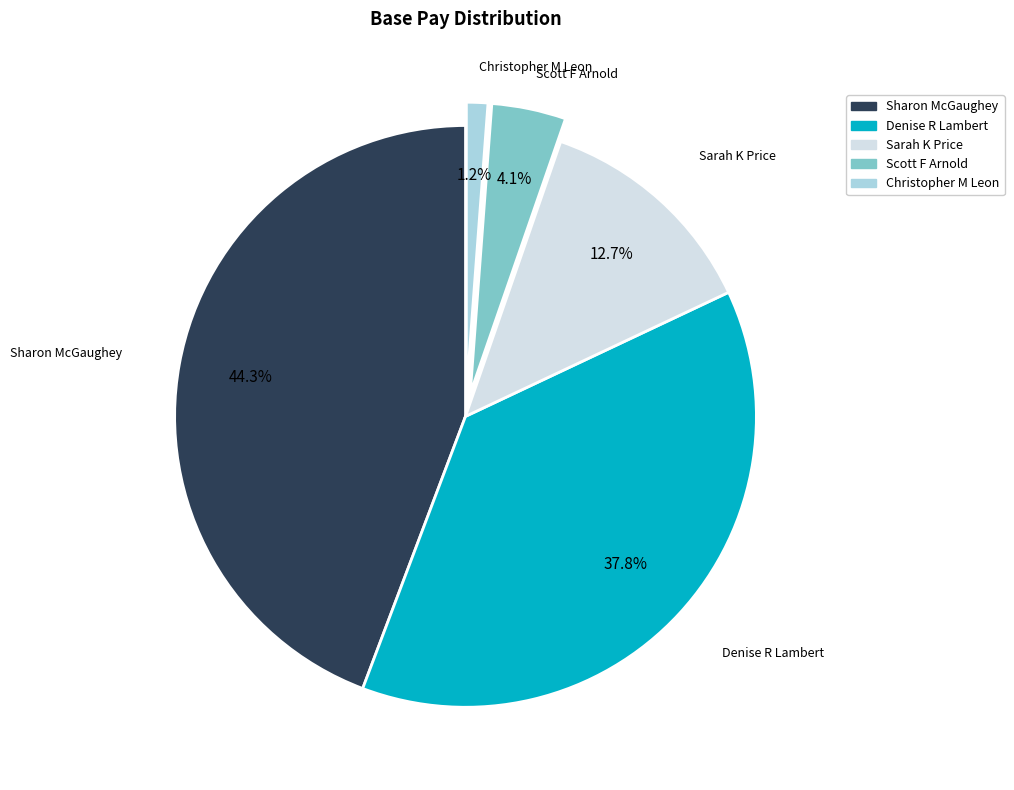

To the nearest percent, what percentage of the pie is Scott F Arnold?

4%